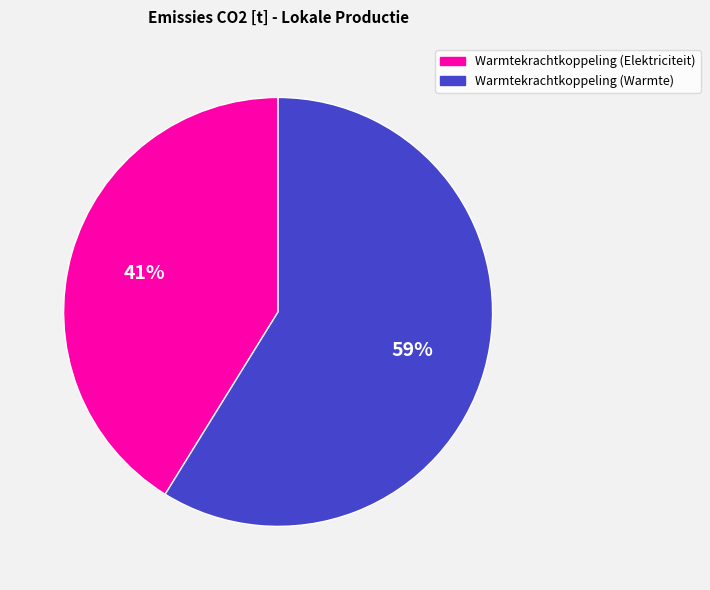

Is the sum of Warmtekrachtkoppeling (Elektriciteit) and Warmtekrachtkoppeling (Warmte) greater than half?

Yes